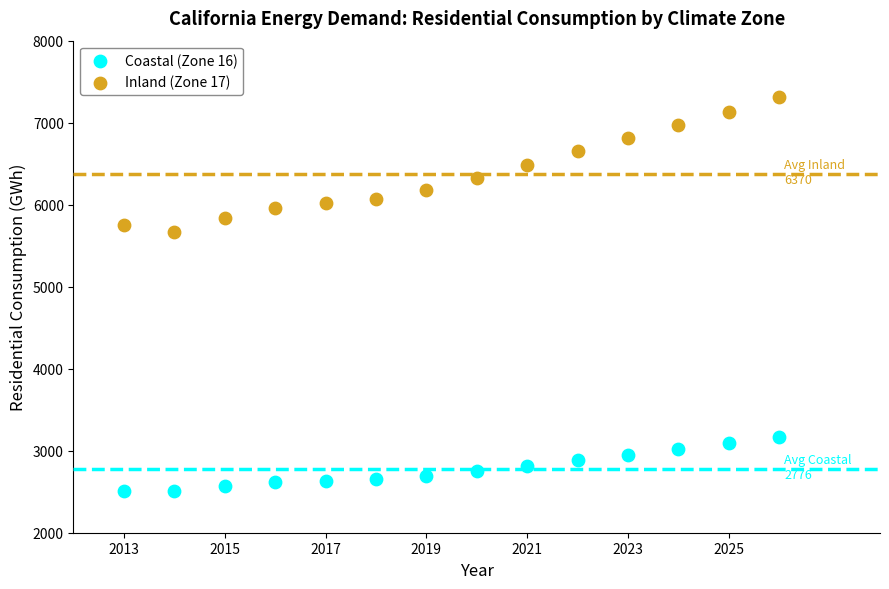

Across all series, what Y value is closest to 4908?

5666.7